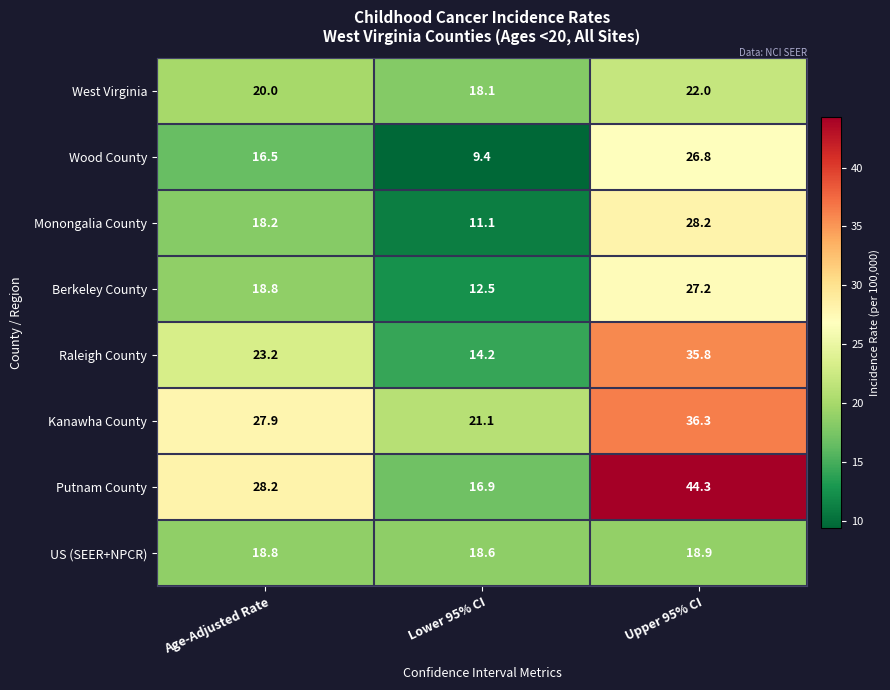

What is the total value across all series at Upper 95% CI?

239.5